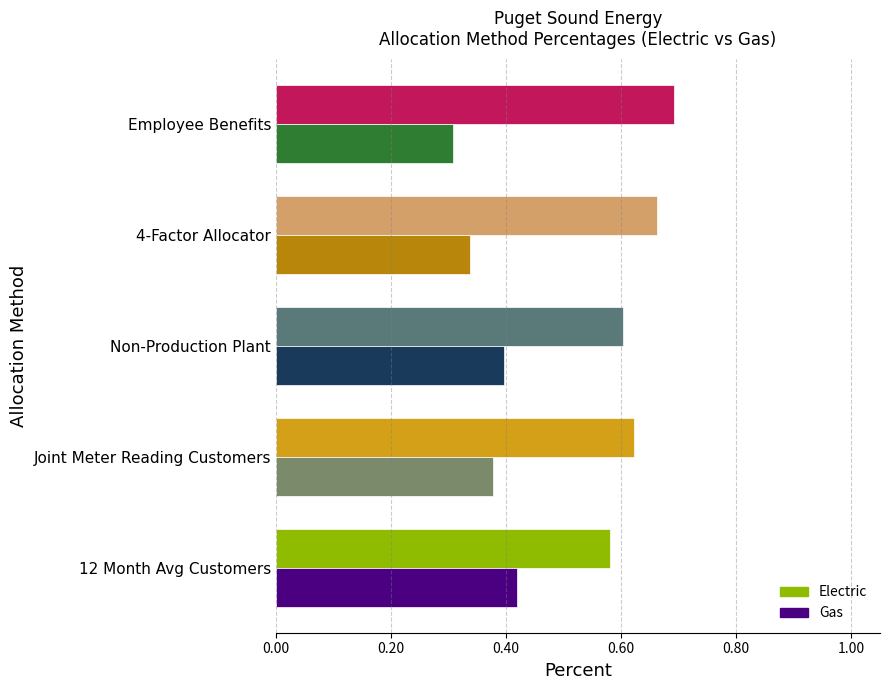

What are all the series names shown in the legend?

Electric, Gas